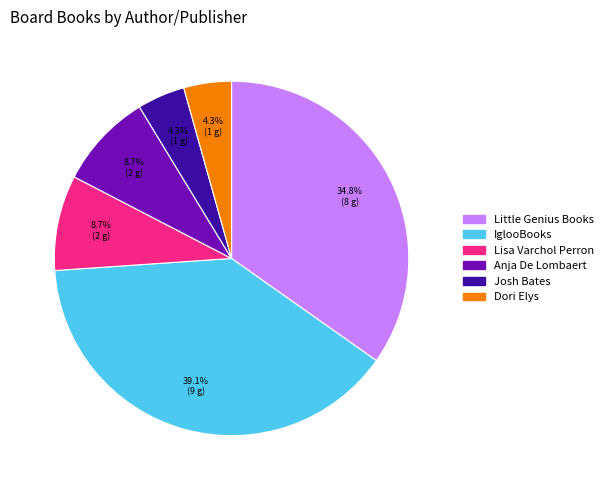

Does Little Genius Books represent more than half of the total?

No